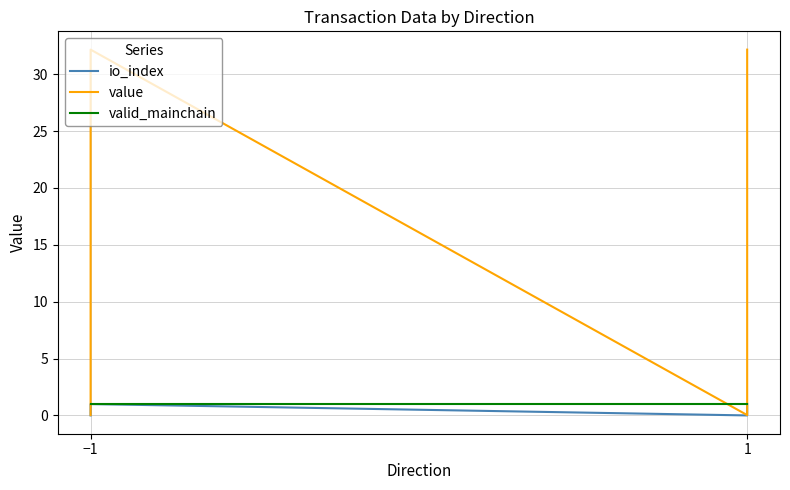

List the series in order of their peak value, highest first.

value, io_index, valid_mainchain